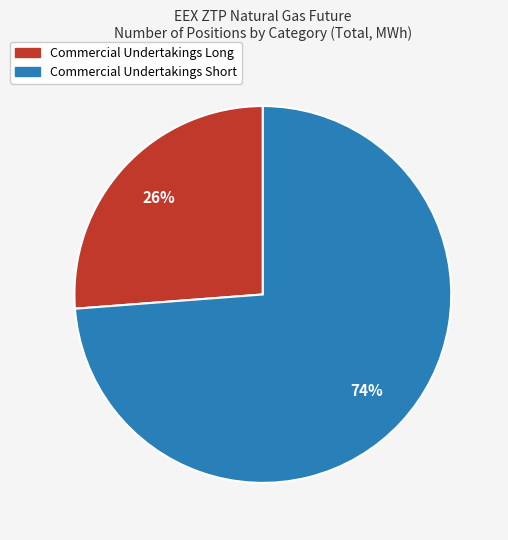

Is there any slice that represents more than half of the pie?

Yes